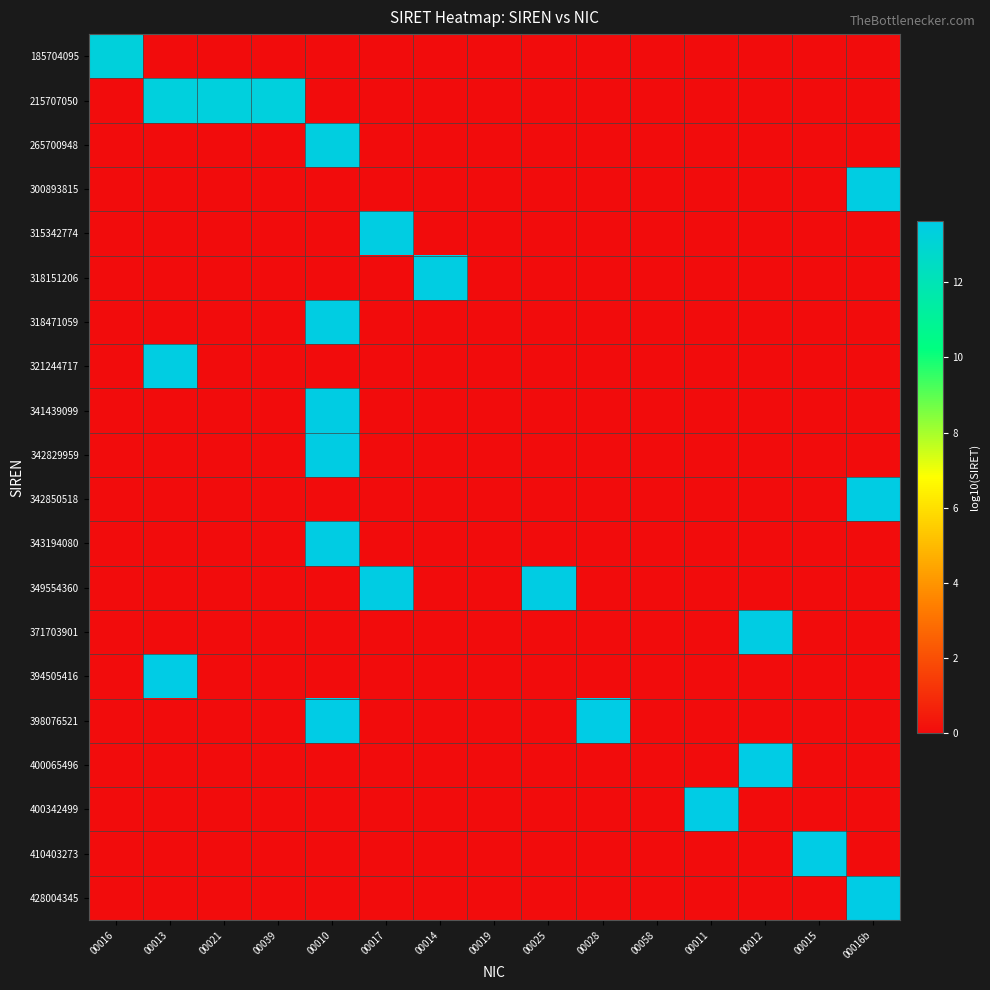

Reading left to right, extract all data points from this chart.

185704095: 00016=13.3	00013=0.0	00021=0.0	00039=0.0	00010=0.0	00017=0.0	00014=0.0	00019=0.0	00025=0.0	00028=0.0	00058=0.0	00011=0.0	00012=0.0	00015=0.0	00016b=0.0
215707050: 00016=0.0	00013=13.3	00021=13.3	00039=13.3	00010=0.0	00017=0.0	00014=0.0	00019=0.0	00025=0.0	00028=0.0	00058=0.0	00011=0.0	00012=0.0	00015=0.0	00016b=0.0
265700948: 00016=0.0	00013=0.0	00021=0.0	00039=0.0	00010=13.4	00017=0.0	00014=0.0	00019=0.0	00025=0.0	00028=0.0	00058=0.0	00011=0.0	00012=0.0	00015=0.0	00016b=0.0
300893815: 00016=0.0	00013=0.0	00021=0.0	00039=0.0	00010=0.0	00017=0.0	00014=0.0	00019=0.0	00025=0.0	00028=0.0	00058=0.0	00011=0.0	00012=0.0	00015=0.0	00016b=13.5
315342774: 00016=0.0	00013=0.0	00021=0.0	00039=0.0	00010=0.0	00017=13.5	00014=0.0	00019=0.0	00025=0.0	00028=0.0	00058=0.0	00011=0.0	00012=0.0	00015=0.0	00016b=0.0
318151206: 00016=0.0	00013=0.0	00021=0.0	00039=0.0	00010=0.0	00017=0.0	00014=13.5	00019=0.0	00025=0.0	00028=0.0	00058=0.0	00011=0.0	00012=0.0	00015=0.0	00016b=0.0
318471059: 00016=0.0	00013=0.0	00021=0.0	00039=0.0	00010=13.5	00017=0.0	00014=0.0	00019=0.0	00025=0.0	00028=0.0	00058=0.0	00011=0.0	00012=0.0	00015=0.0	00016b=0.0
321244717: 00016=0.0	00013=13.5	00021=0.0	00039=0.0	00010=0.0	00017=0.0	00014=0.0	00019=0.0	00025=0.0	00028=0.0	00058=0.0	00011=0.0	00012=0.0	00015=0.0	00016b=0.0
341439099: 00016=0.0	00013=0.0	00021=0.0	00039=0.0	00010=13.5	00017=0.0	00014=0.0	00019=0.0	00025=0.0	00028=0.0	00058=0.0	00011=0.0	00012=0.0	00015=0.0	00016b=0.0
342829959: 00016=0.0	00013=0.0	00021=0.0	00039=0.0	00010=13.5	00017=0.0	00014=0.0	00019=0.0	00025=0.0	00028=0.0	00058=0.0	00011=0.0	00012=0.0	00015=0.0	00016b=0.0
342850518: 00016=0.0	00013=0.0	00021=0.0	00039=0.0	00010=0.0	00017=0.0	00014=0.0	00019=0.0	00025=0.0	00028=0.0	00058=0.0	00011=0.0	00012=0.0	00015=0.0	00016b=13.5
343194080: 00016=0.0	00013=0.0	00021=0.0	00039=0.0	00010=13.5	00017=0.0	00014=0.0	00019=0.0	00025=0.0	00028=0.0	00058=0.0	00011=0.0	00012=0.0	00015=0.0	00016b=0.0
349554360: 00016=0.0	00013=0.0	00021=0.0	00039=0.0	00010=0.0	00017=13.5	00014=0.0	00019=0.0	00025=13.5	00028=0.0	00058=0.0	00011=0.0	00012=0.0	00015=0.0	00016b=0.0
371703901: 00016=0.0	00013=0.0	00021=0.0	00039=0.0	00010=0.0	00017=0.0	00014=0.0	00019=0.0	00025=0.0	00028=0.0	00058=0.0	00011=0.0	00012=13.6	00015=0.0	00016b=0.0
394505416: 00016=0.0	00013=13.6	00021=0.0	00039=0.0	00010=0.0	00017=0.0	00014=0.0	00019=0.0	00025=0.0	00028=0.0	00058=0.0	00011=0.0	00012=0.0	00015=0.0	00016b=0.0
398076521: 00016=0.0	00013=0.0	00021=0.0	00039=0.0	00010=13.6	00017=0.0	00014=0.0	00019=0.0	00025=0.0	00028=13.6	00058=0.0	00011=0.0	00012=0.0	00015=0.0	00016b=0.0
400065496: 00016=0.0	00013=0.0	00021=0.0	00039=0.0	00010=0.0	00017=0.0	00014=0.0	00019=0.0	00025=0.0	00028=0.0	00058=0.0	00011=0.0	00012=13.6	00015=0.0	00016b=0.0
400342499: 00016=0.0	00013=0.0	00021=0.0	00039=0.0	00010=0.0	00017=0.0	00014=0.0	00019=0.0	00025=0.0	00028=0.0	00058=0.0	00011=13.6	00012=0.0	00015=0.0	00016b=0.0
410403273: 00016=0.0	00013=0.0	00021=0.0	00039=0.0	00010=0.0	00017=0.0	00014=0.0	00019=0.0	00025=0.0	00028=0.0	00058=0.0	00011=0.0	00012=0.0	00015=13.6	00016b=0.0
428004345: 00016=0.0	00013=0.0	00021=0.0	00039=0.0	00010=0.0	00017=0.0	00014=0.0	00019=0.0	00025=0.0	00028=0.0	00058=0.0	00011=0.0	00012=0.0	00015=0.0	00016b=13.6